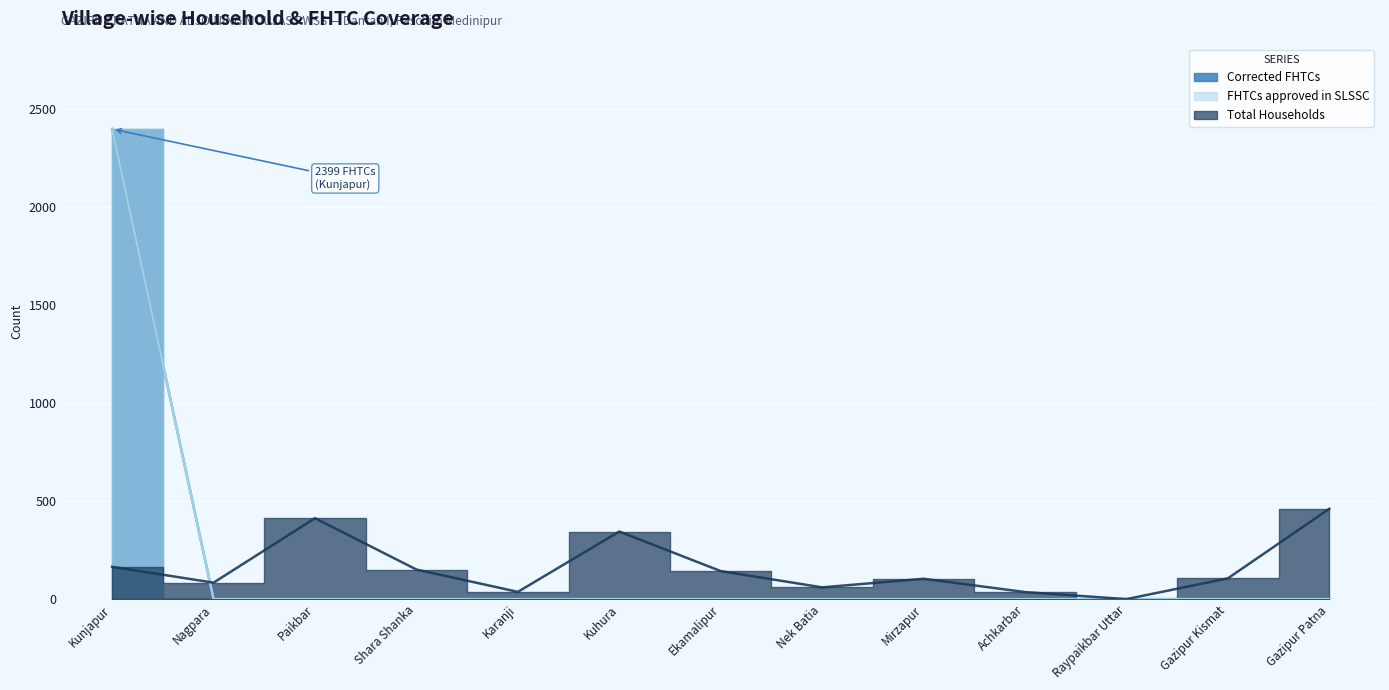

How many times do FHTCs approved in SLSSC and Total Households cross each other?

1